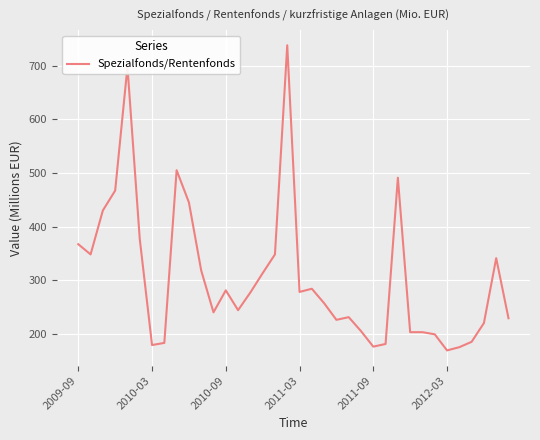

What is the difference between the maximum and minimum values?

569